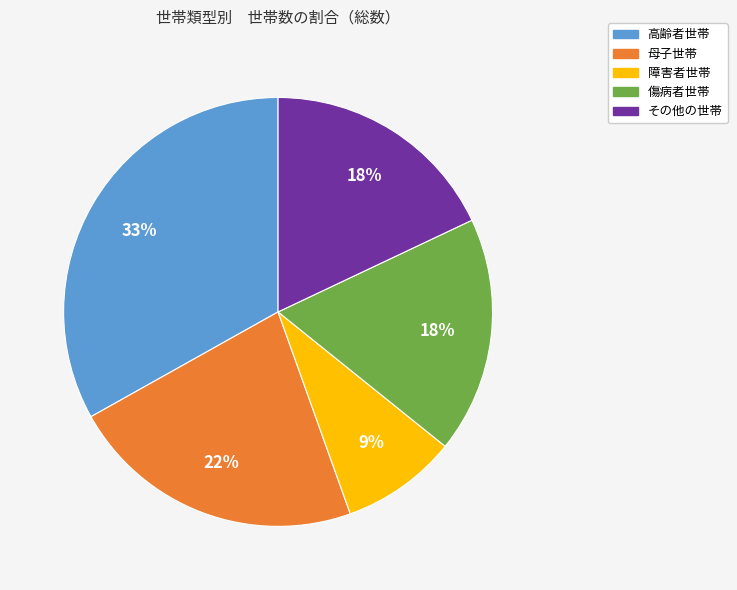

Approximately how many times larger is the value at 障害者世帯 compared to 母子世帯?

0.4